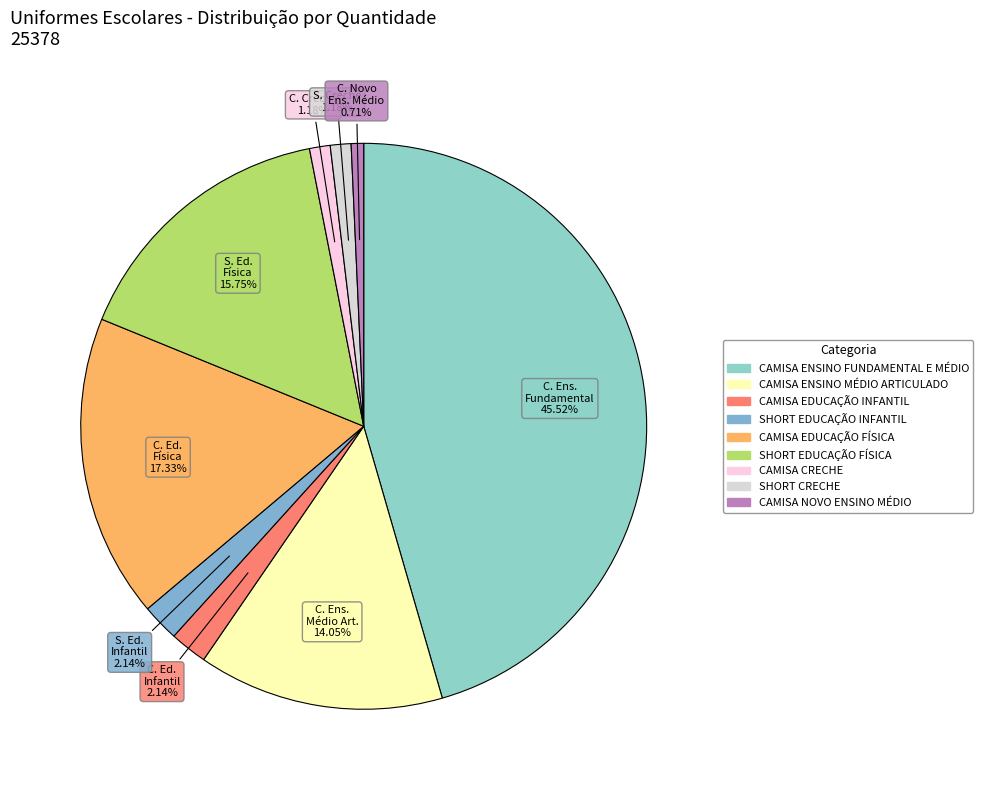

Which category has the biggest portion of the pie?

CAMISA ENSINO FUNDAMENTAL E MÉDIO